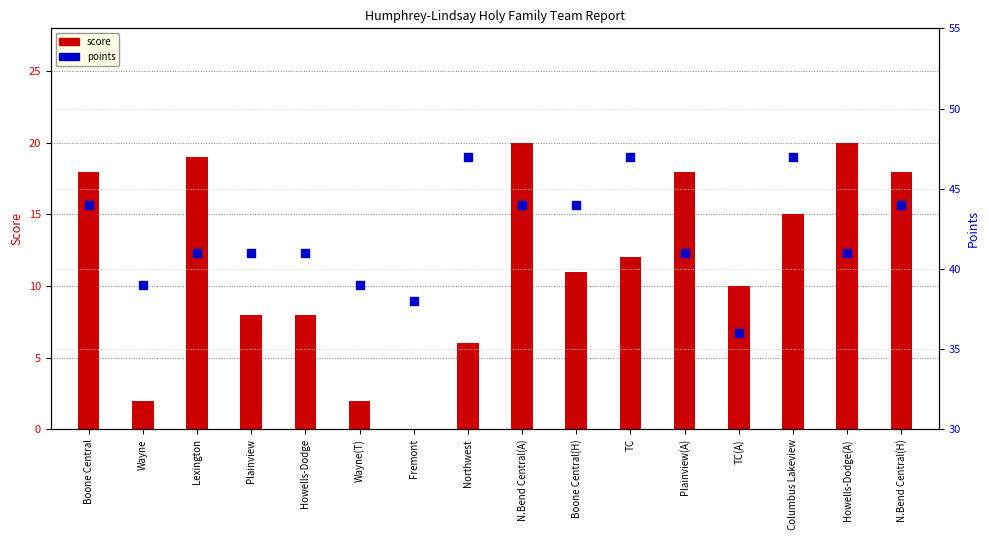

Which series reaches the minimum Y coordinate?

score